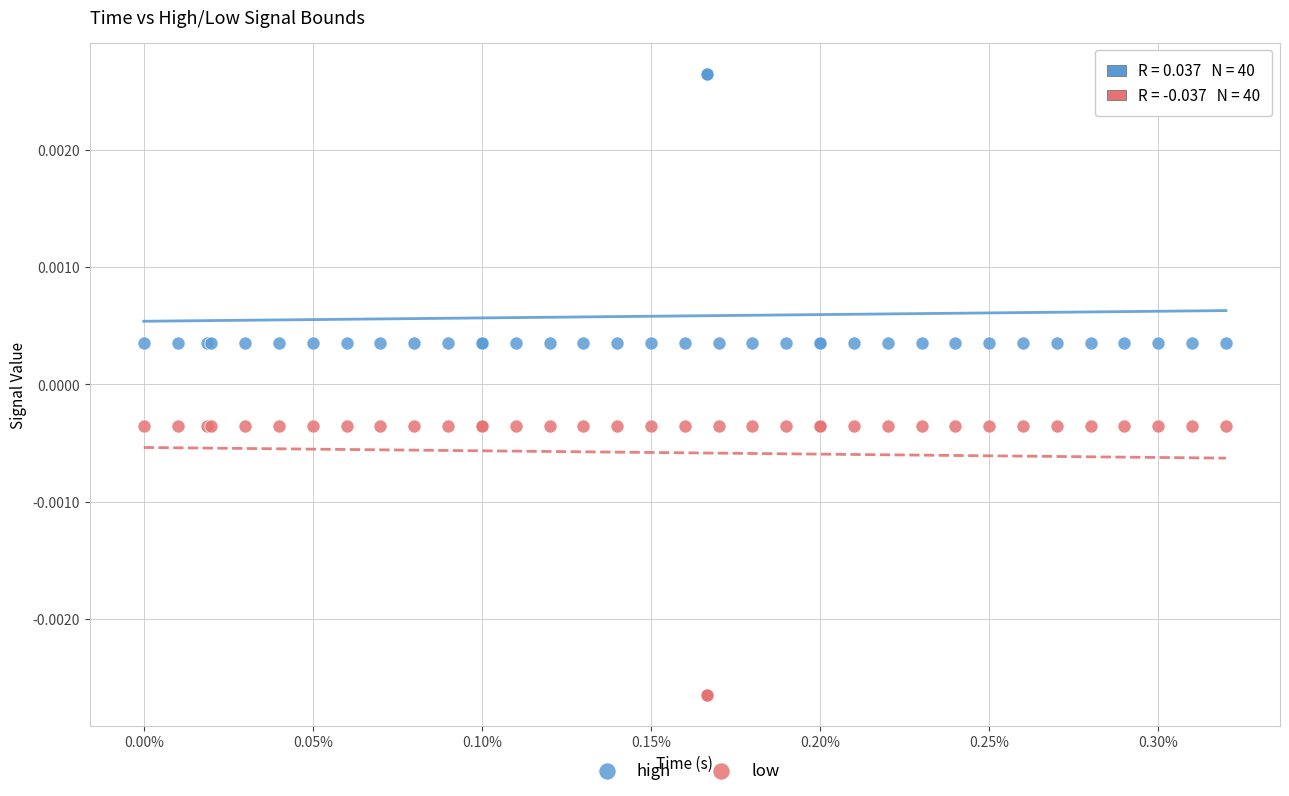

Which series contains the lowest Y value?

low